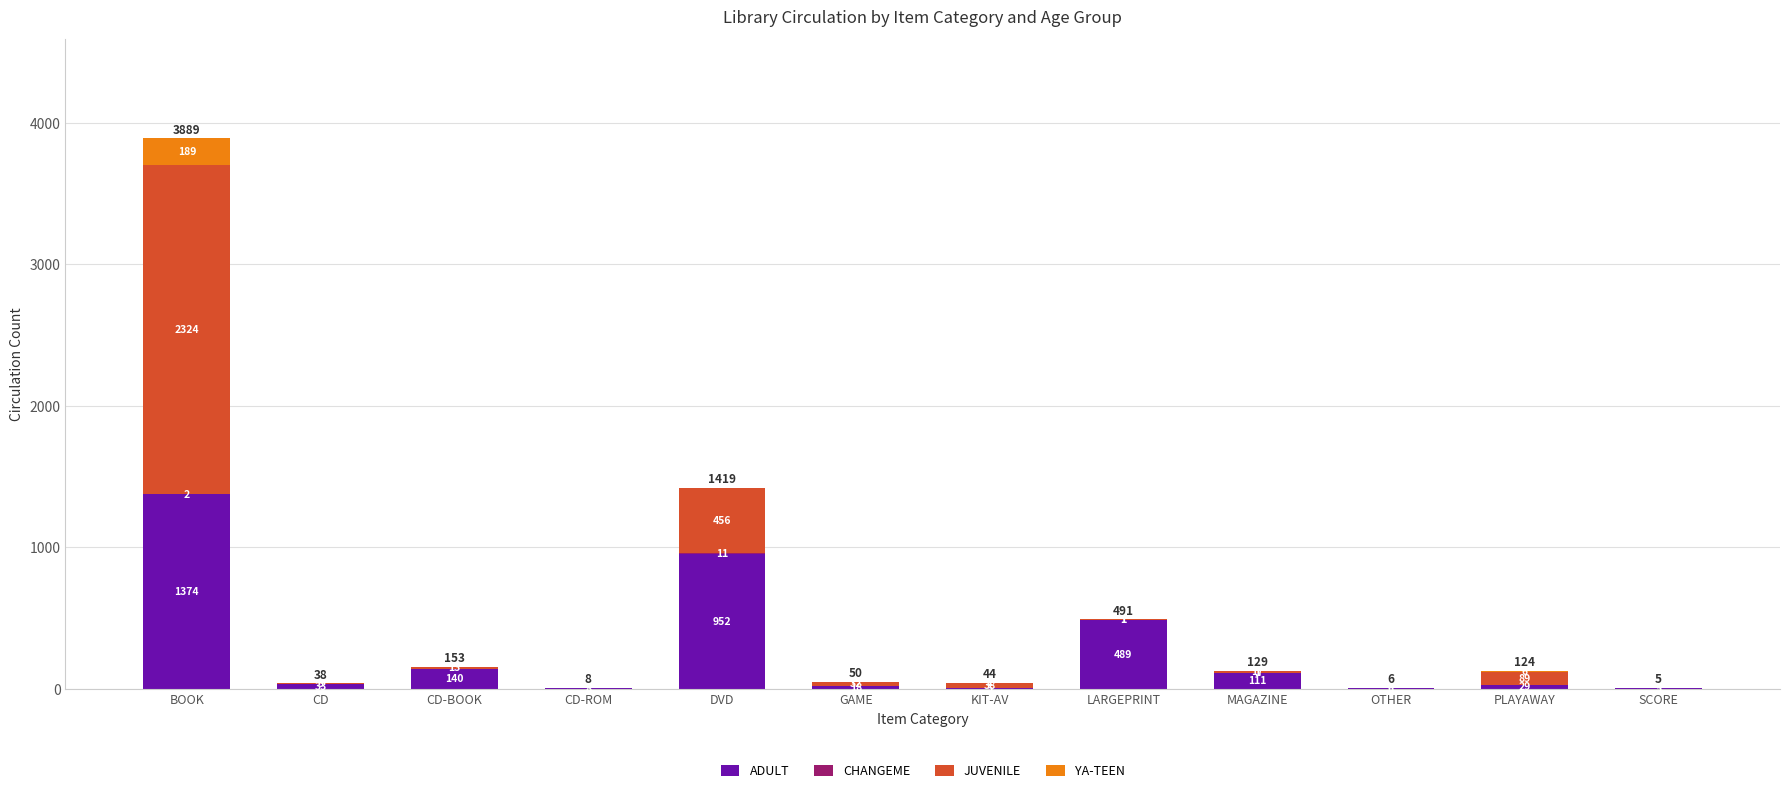

What is the total value across all series at CD-ROM?

8